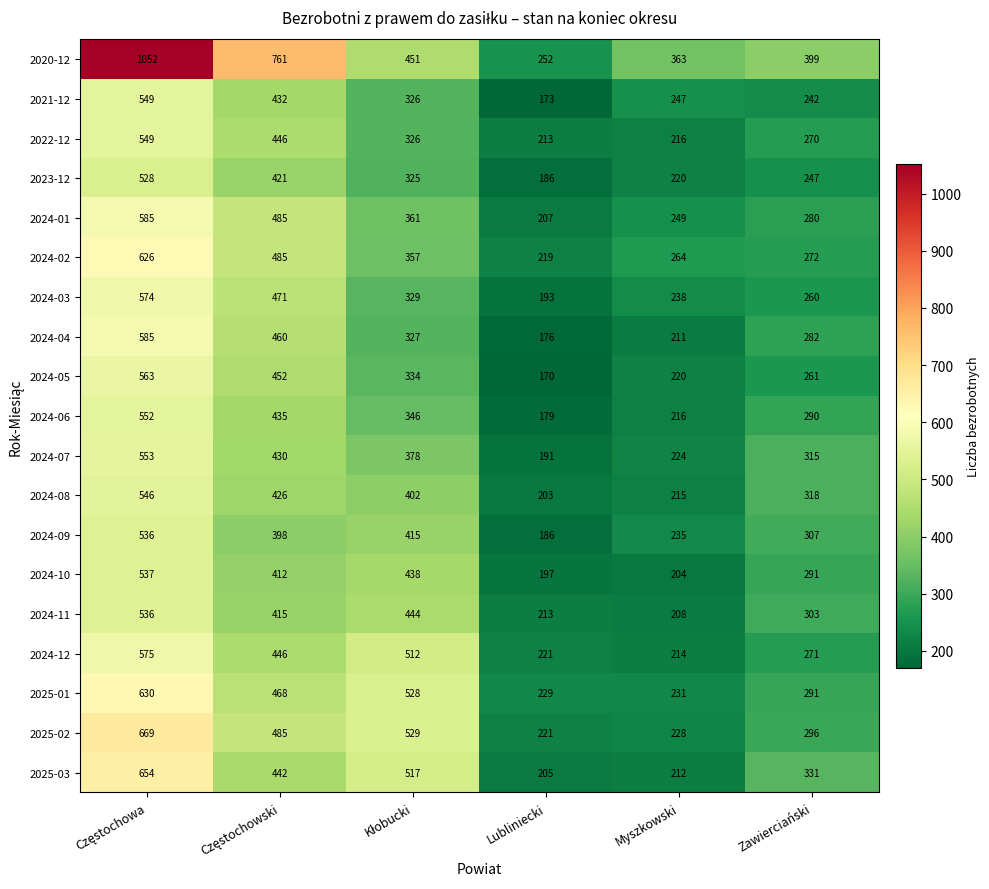

What is the lowest value of the 2024-04 series?

176